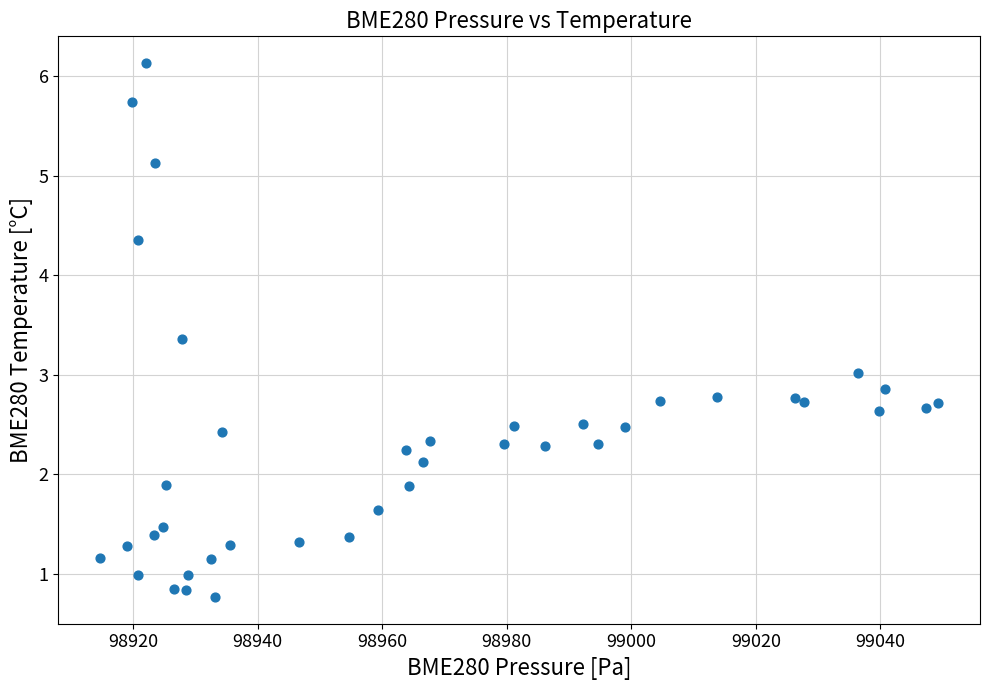

What is the range of Y values (max minus min)?

5.4